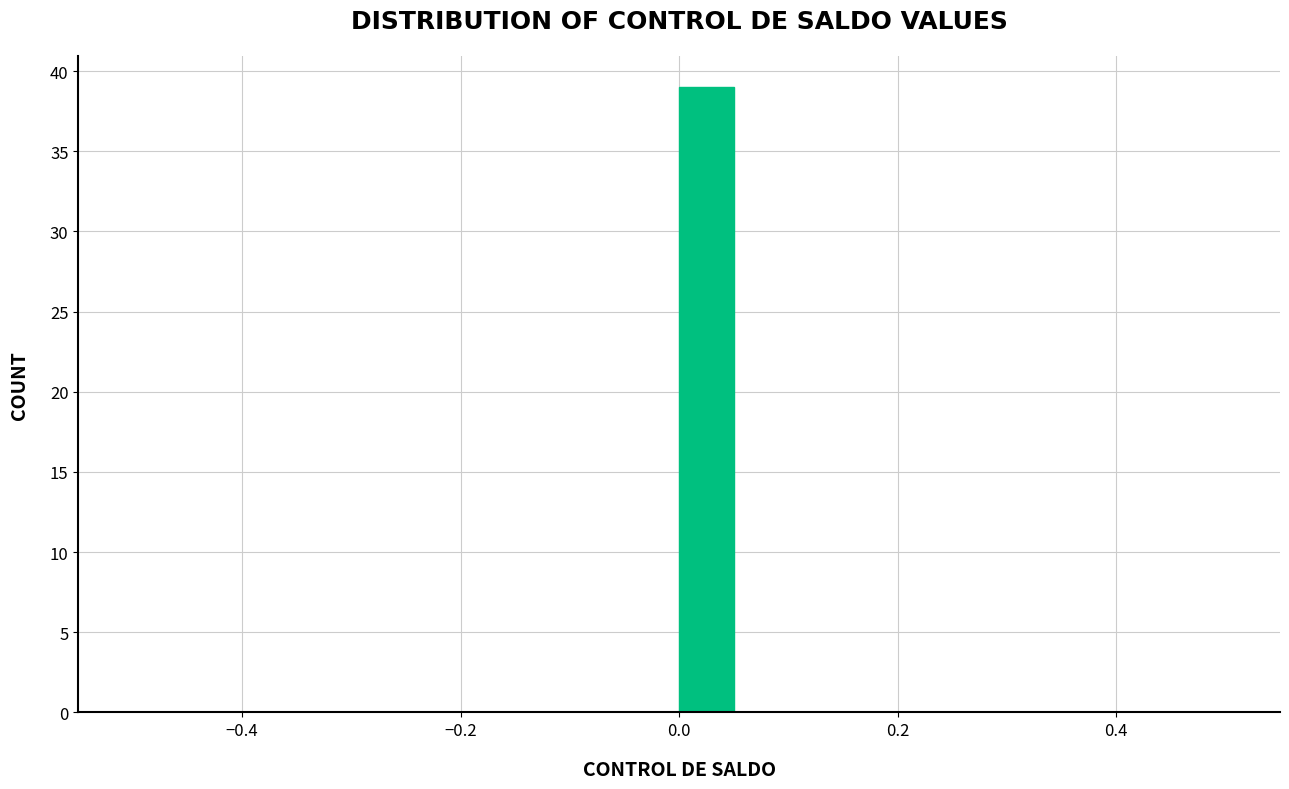

Read against the x-axis, roughly where is the centre of the tallest bar?

0.02